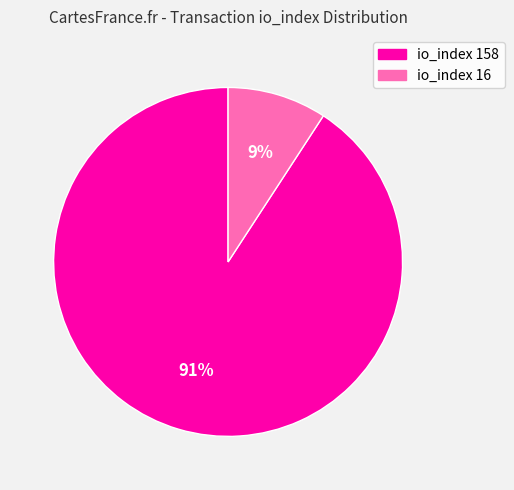

To the nearest percent, what is the average slice percentage?

50%